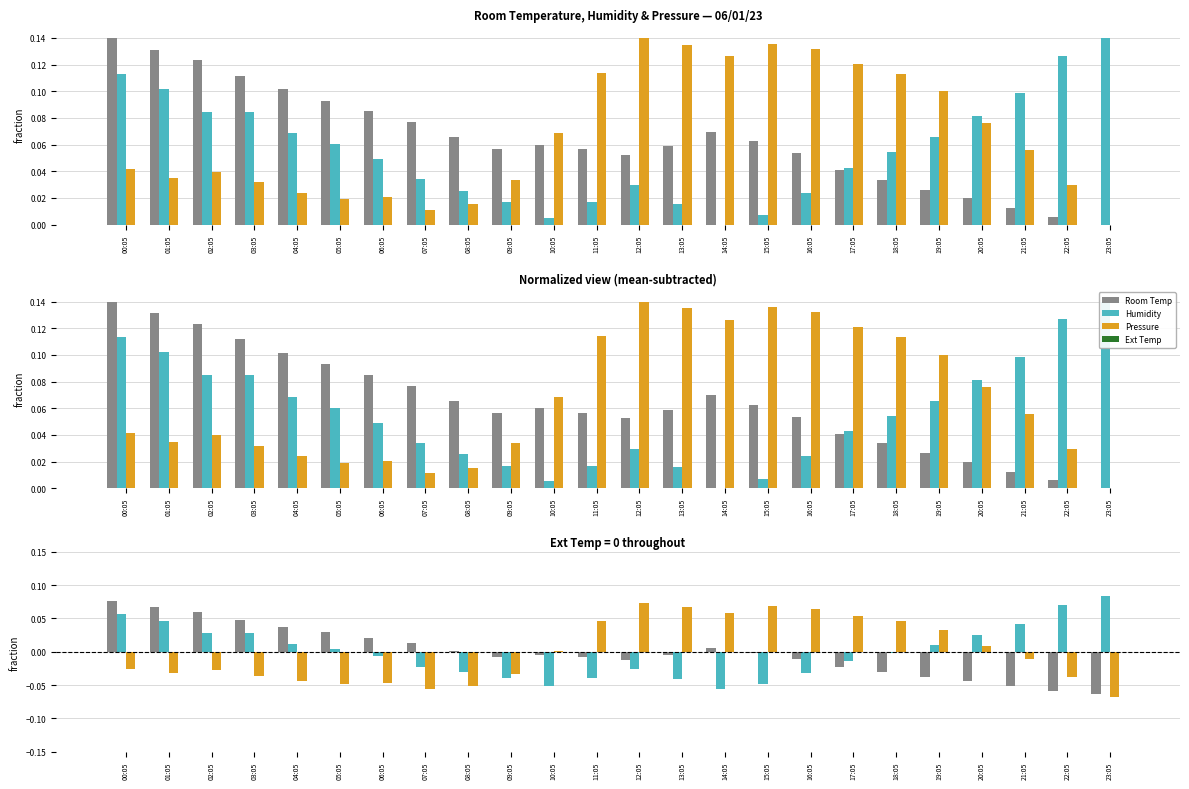

How many negative values does the Pressure series have?

13